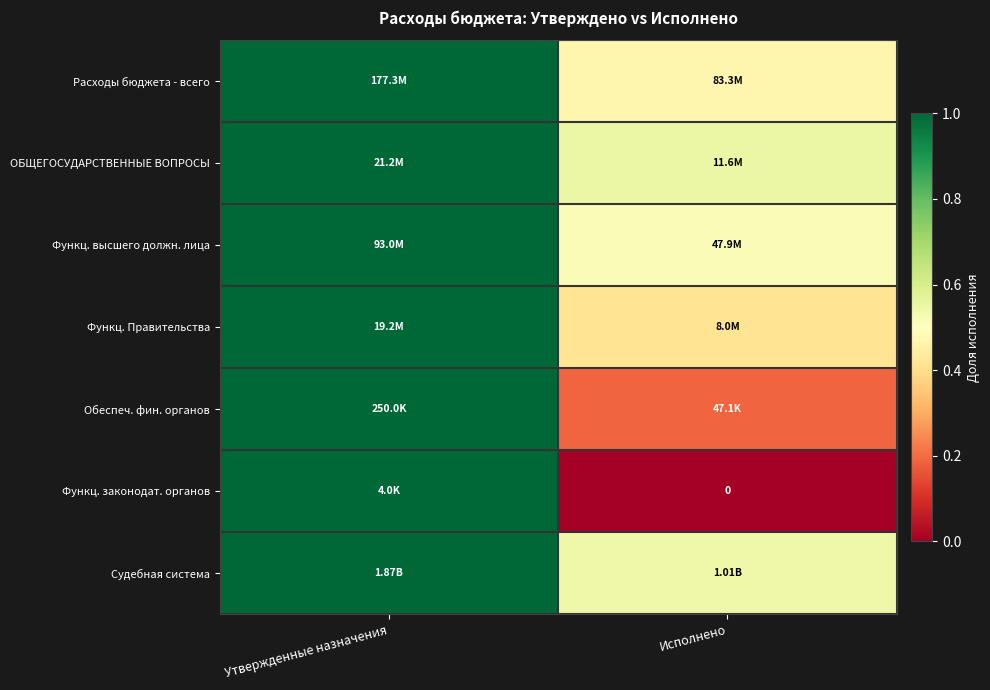

At which category is the sum across all series the highest?

Утвержденные назначения